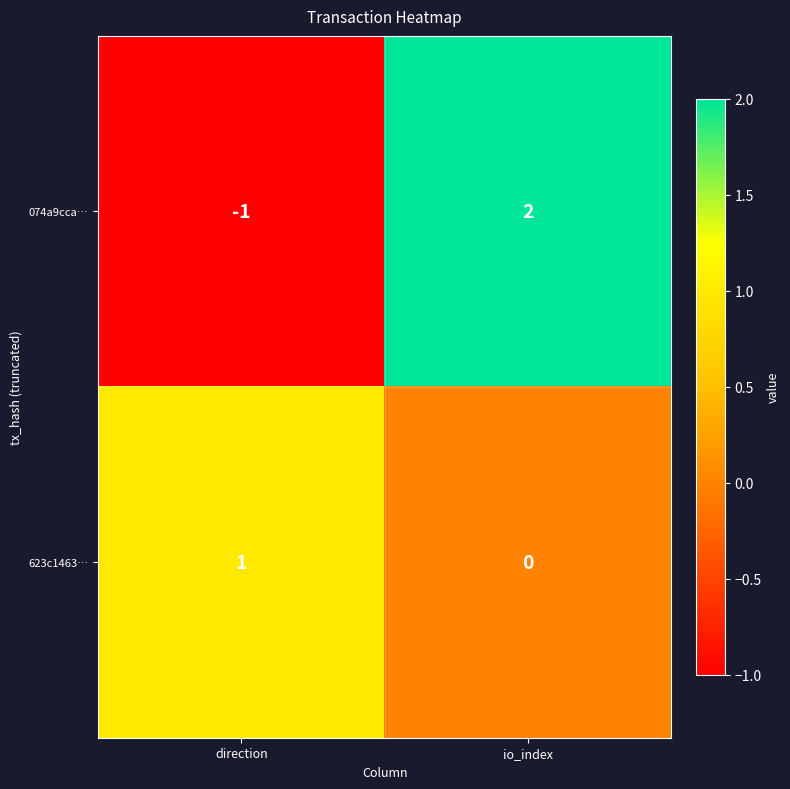

At which category is the sum across all series the highest?

io_index